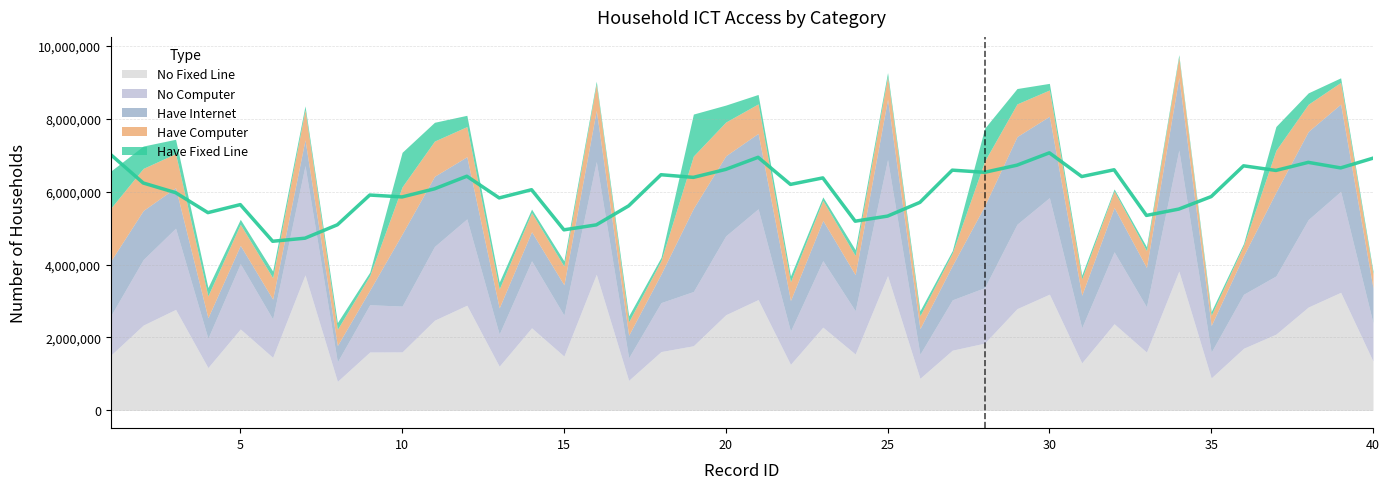

What is the sum of all NUM_HAVE_IN values?

52603757